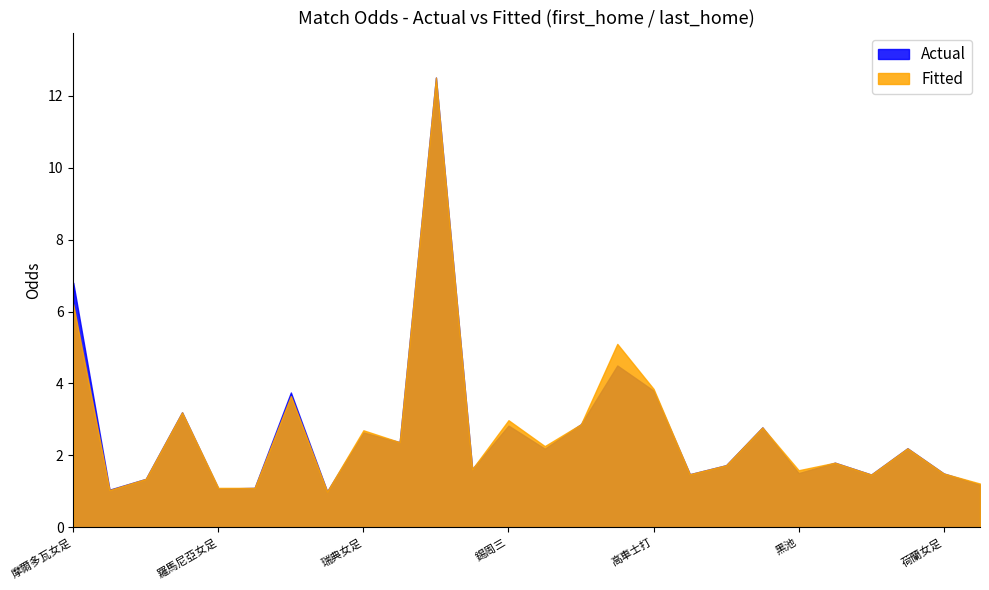

How many values in the first_home series exceed 2?

13